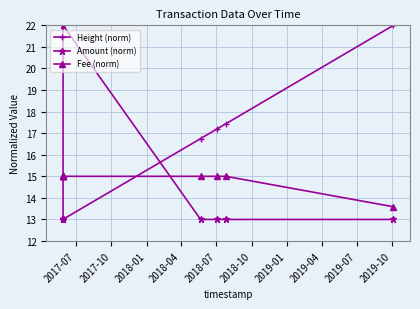

How many times do Height (norm) and Fee (norm) cross each other?

1